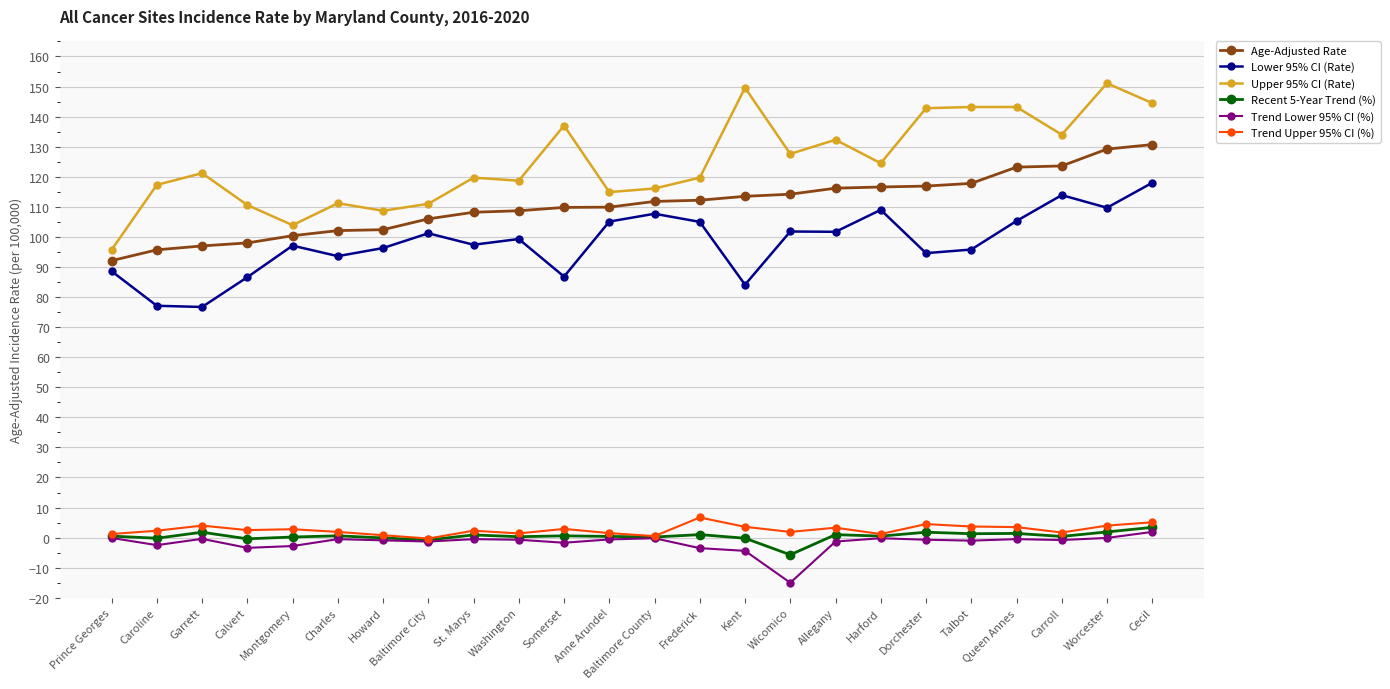

Which series has the widest spread of values?

Upper 95% CI (Rate)